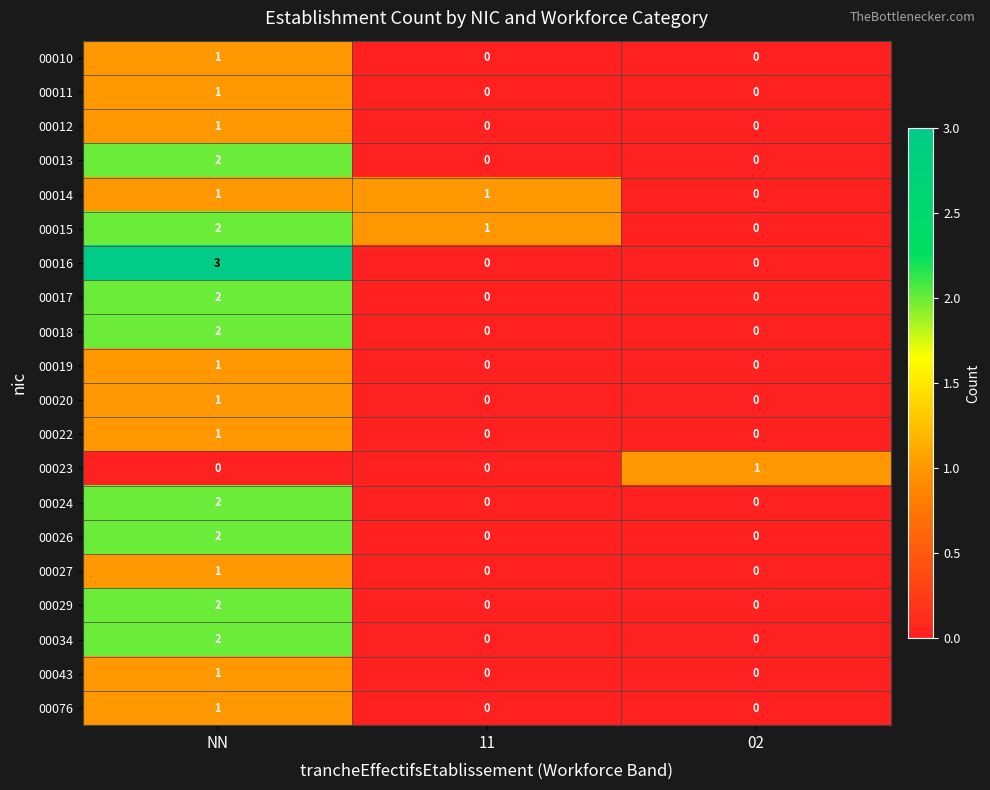

How many values in 00024 are above zero?

1